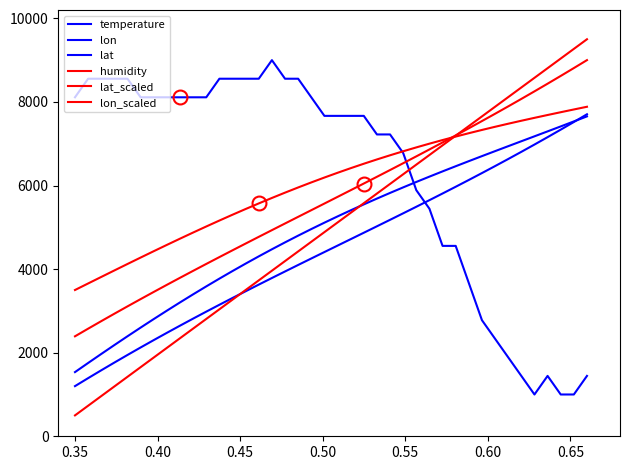

How many lines are shown in the chart?

6